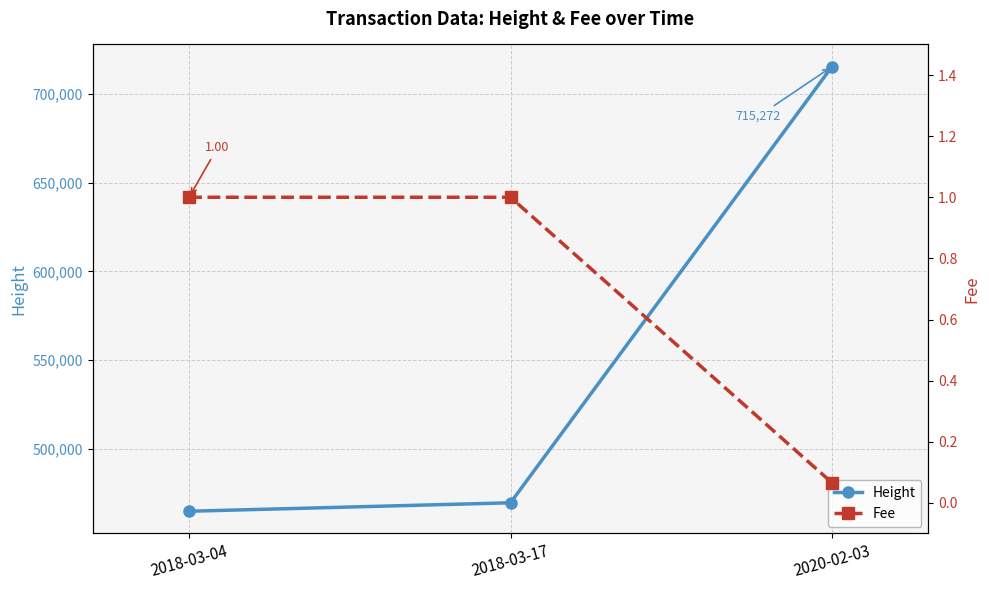

What is the average value of the Fee series?

0.7